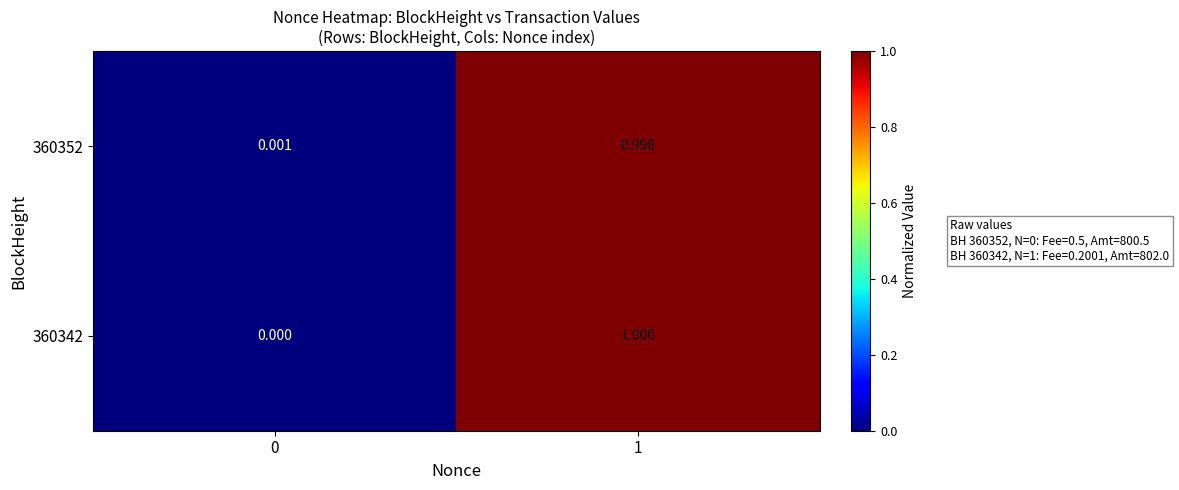

Is the value of 360352 at 0 greater than the value of 360342 at 0?

Yes